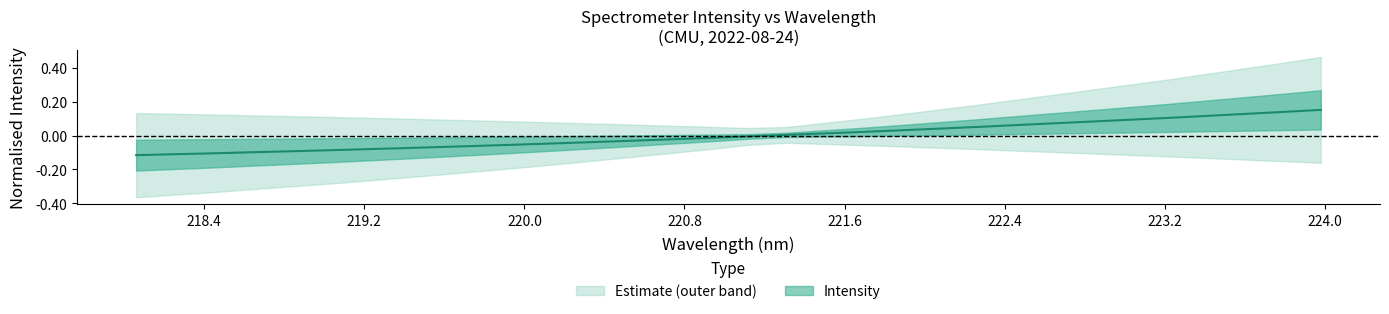

Rank the categories by value from lowest to highest.

218.0596, 218.2508, 218.442, 218.6332, 218.8244, 219.0156, 219.2067, 219.3979, 219.589, 219.7801, 219.9712, 220.1623, 220.3533, 220.5444, 220.7354, 220.9264, 221.1174, 221.3083, 221.4993, 221.6902, 221.8812, 222.0721, 222.263, 222.4538, 222.6447, 222.8355, 223.0264, 223.2172, 223.408, 223.5987, 223.7895, 223.9802